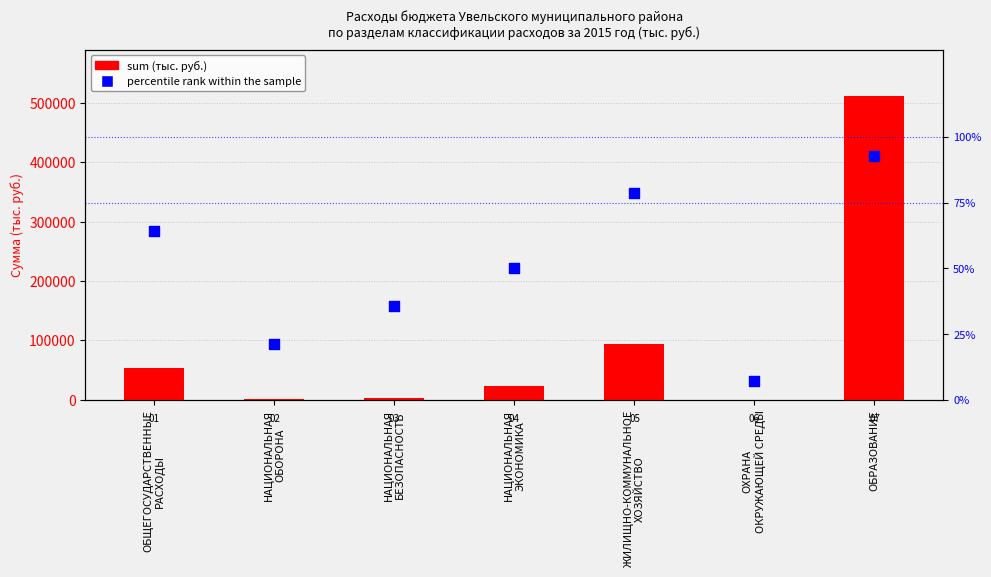

Is the value of sum (тыс. руб.) at ОБРАЗОВАНИЕ greater than the value of percentile rank within the sample at ЖИЛИЩНО-КОММУНАЛЬНОЕ
ХОЗЯЙСТВО?

Yes